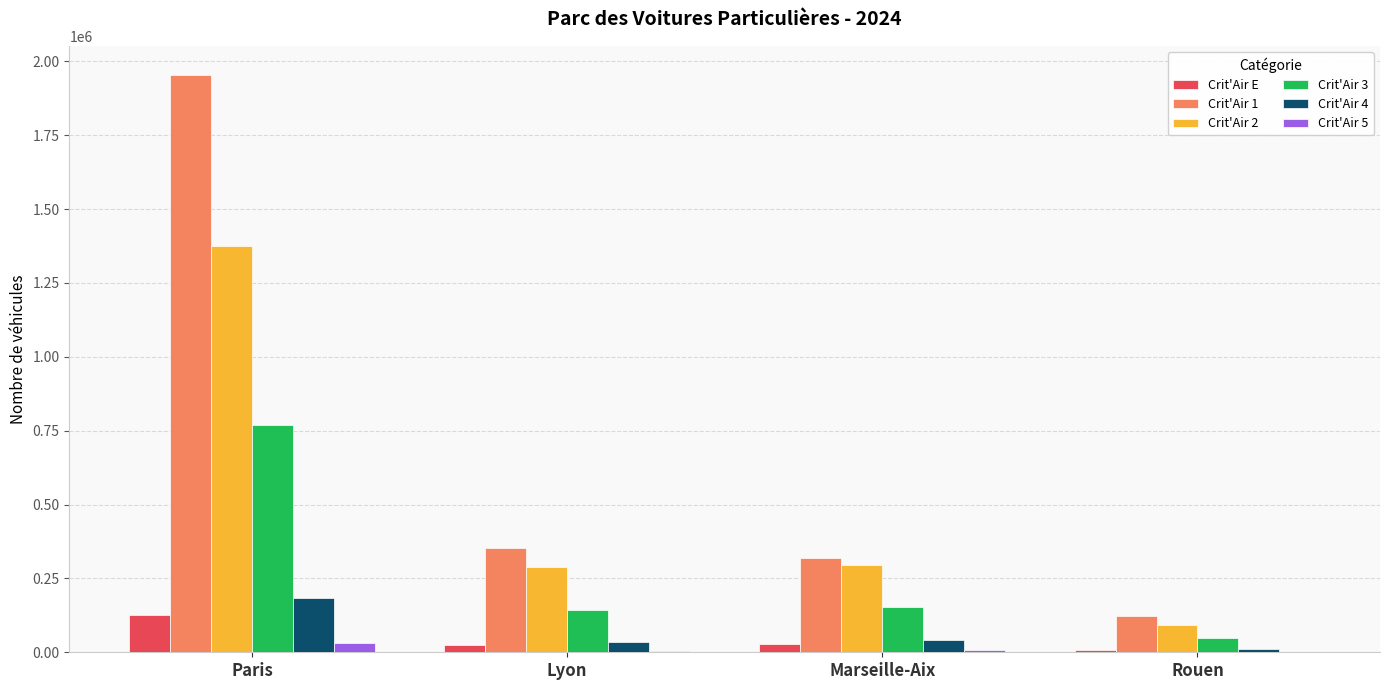

Which category has the highest value in the Crit'Air E series?

Paris